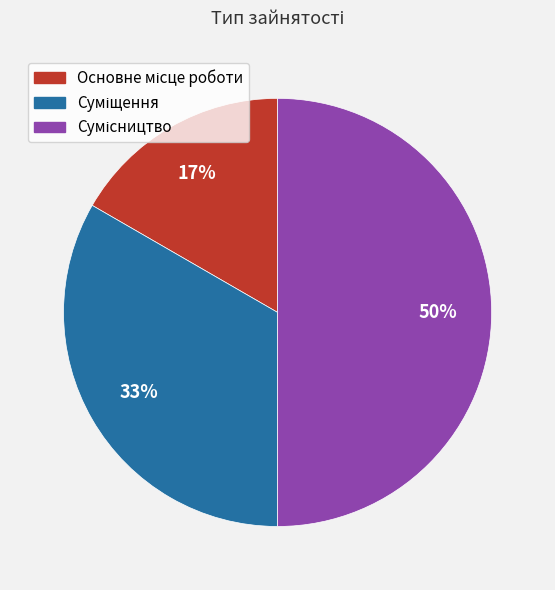

To the nearest percent, what is the average slice percentage?

33%